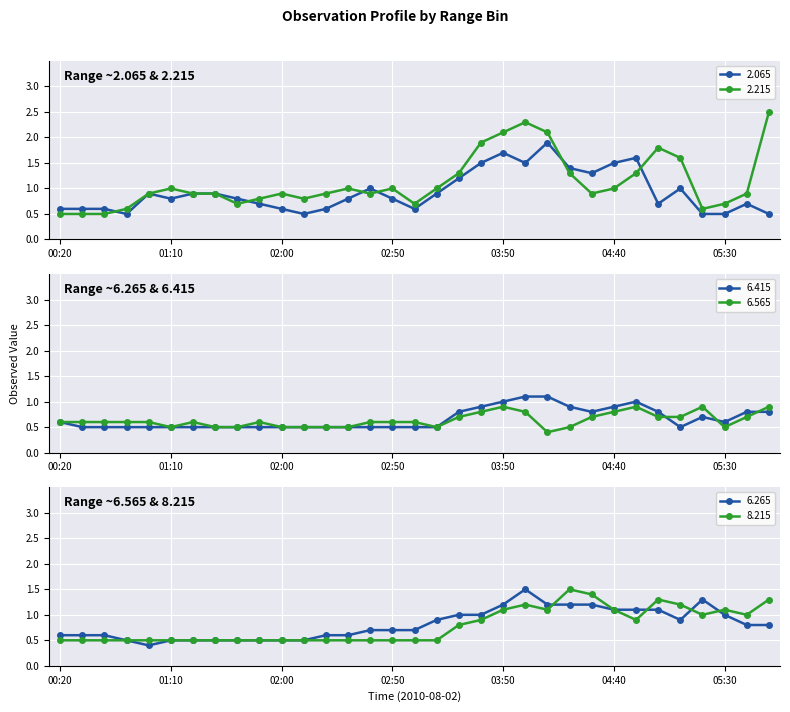

What value does the 2.215 series have at 00:30?

0.5